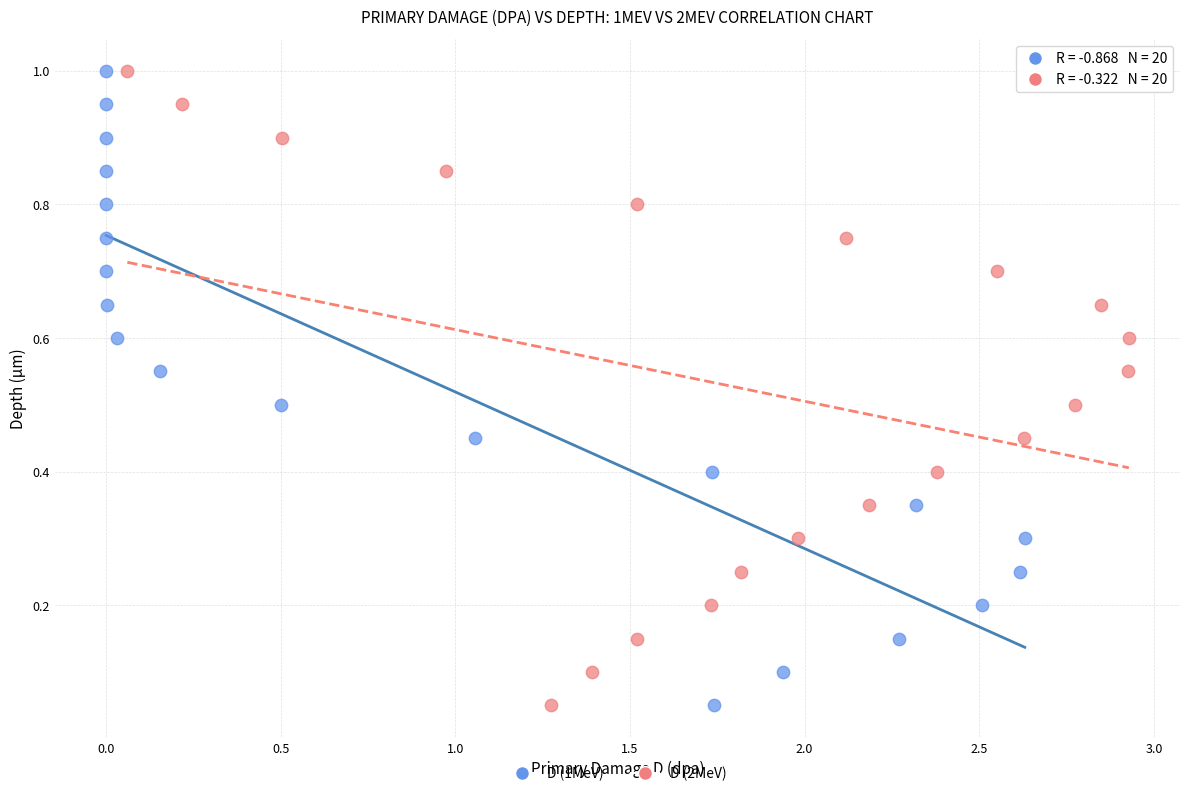

What are all the series names shown in the legend?

D (1MeV), D (2MeV)